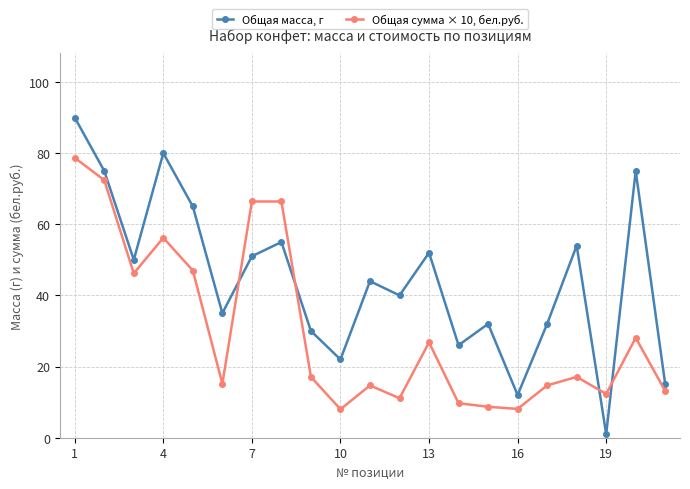

What are all the series names shown in the legend?

Общая масса, г, Общая сумма × 10, бел.руб.